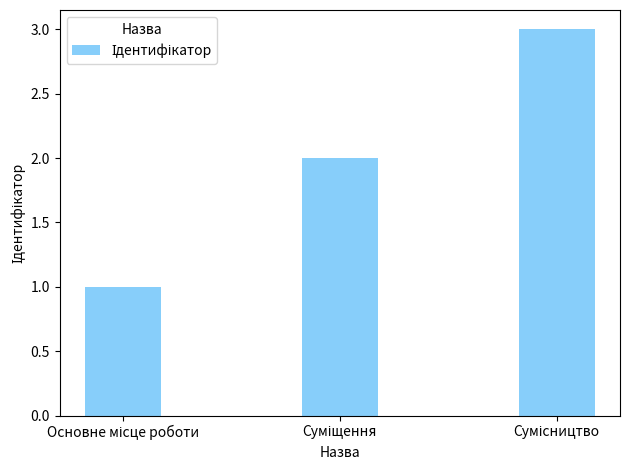

Does the chart contain any negative values?

No